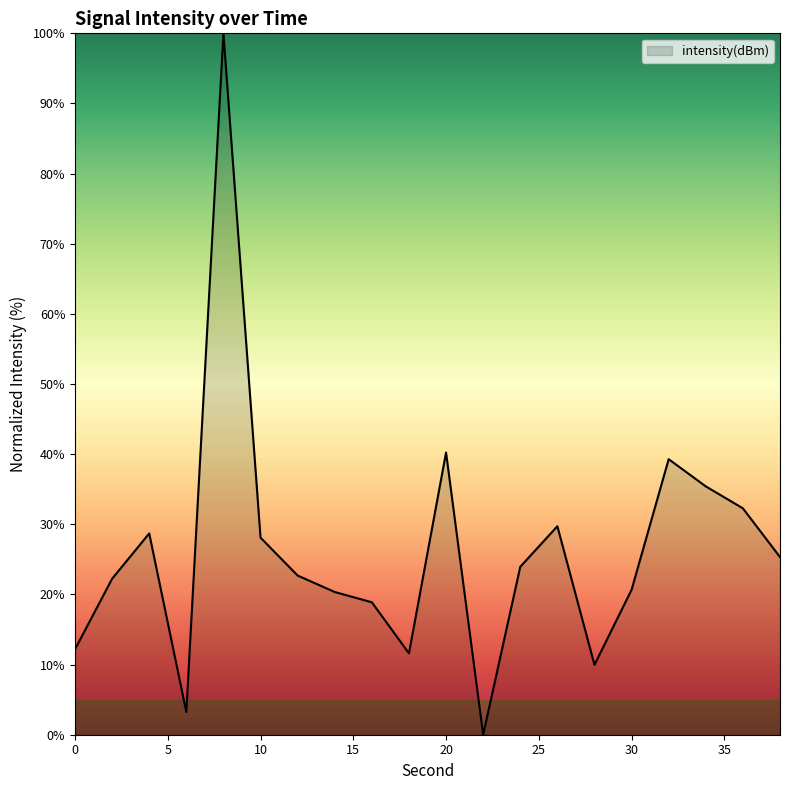

What is the greatest value displayed?

100.0